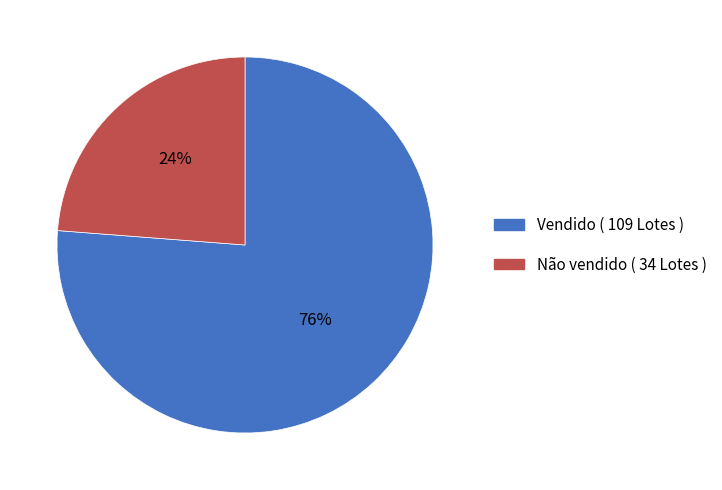

Combined, do Não vendido and Vendido account for over 50%?

Yes